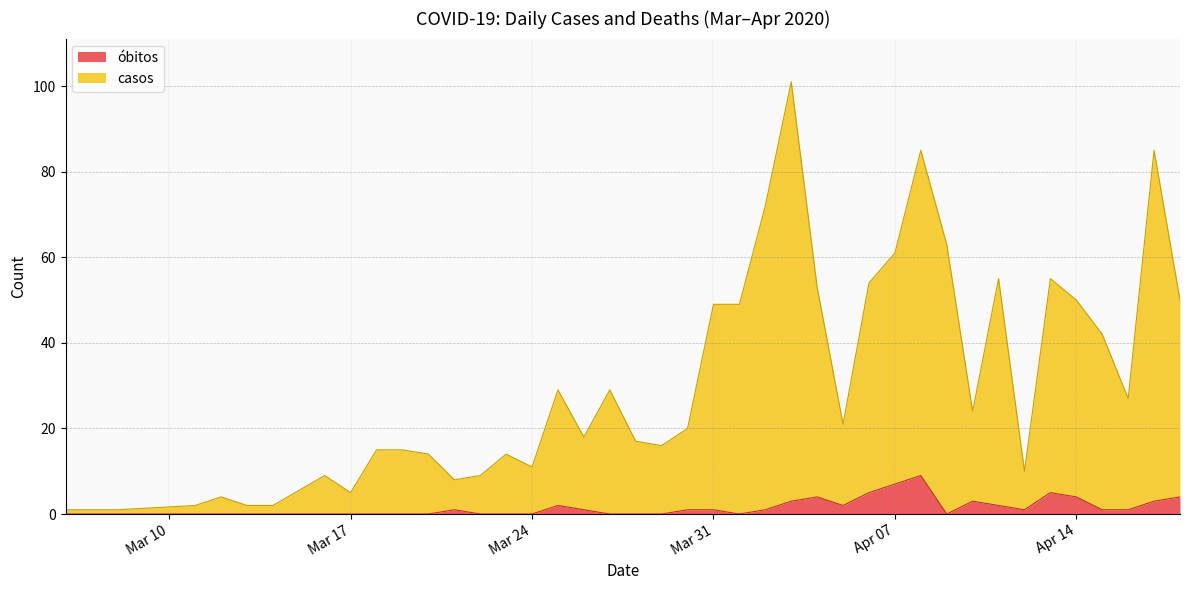

What is the sum of all casos values?

1247